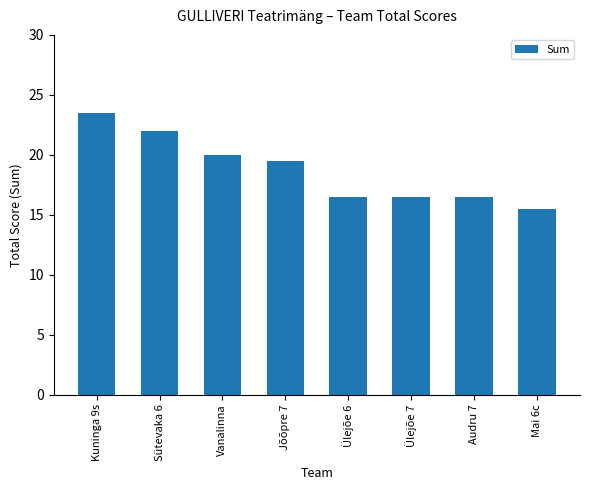

What value does the data have at Sütevaka 6?

22.0